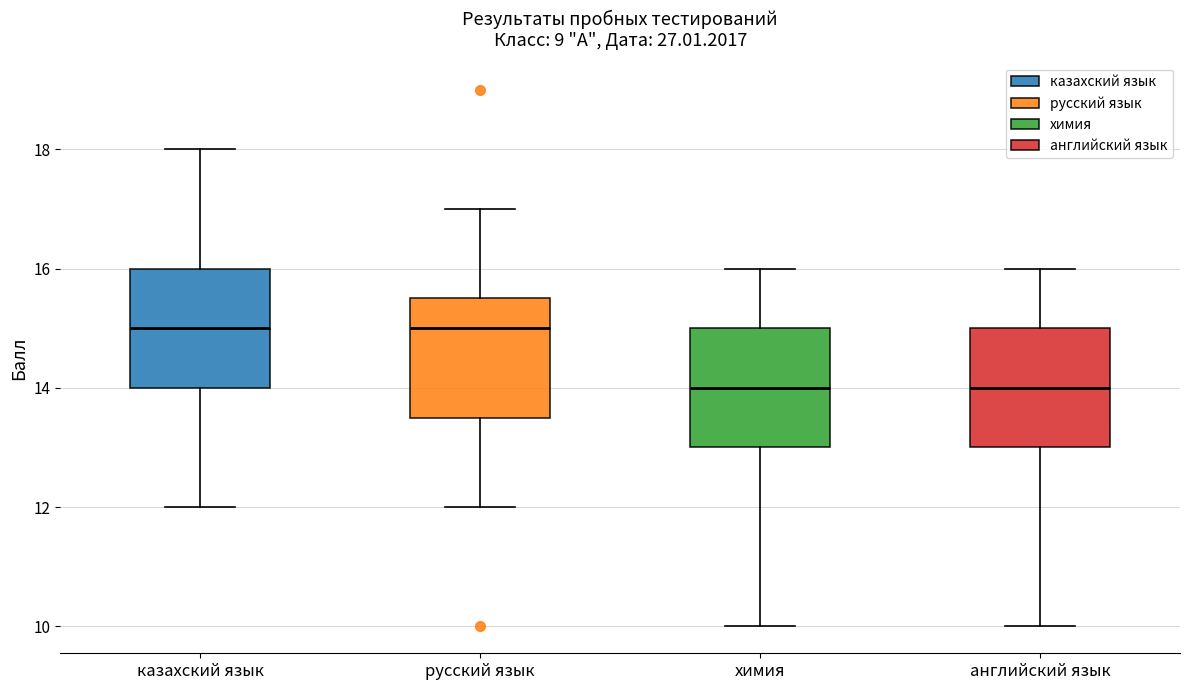

Reading left to right, transcribe this box plot: for each box, give where its median line is, the range the box spans, and where its two whiskers end, as read against the y-axis. The values are not printed on the chart, so give them approximately, as read against the axis.

казахский язык: median 15.0, box 14.0 to 16.0, whiskers 12.0 to 18.0
русский язык: median 15.0, box 13.6 to 15.6, whiskers 12.0 to 17.0
химия: median 14.0, box 13.0 to 15.0, whiskers 10.0 to 16.0
английский язык: median 14.0, box 13.0 to 15.0, whiskers 10.0 to 16.0